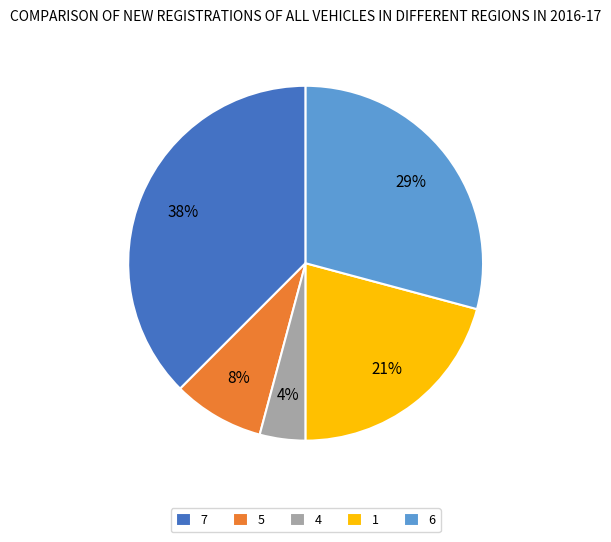

The 7 slice represents 38% of the pie. True or false?

True